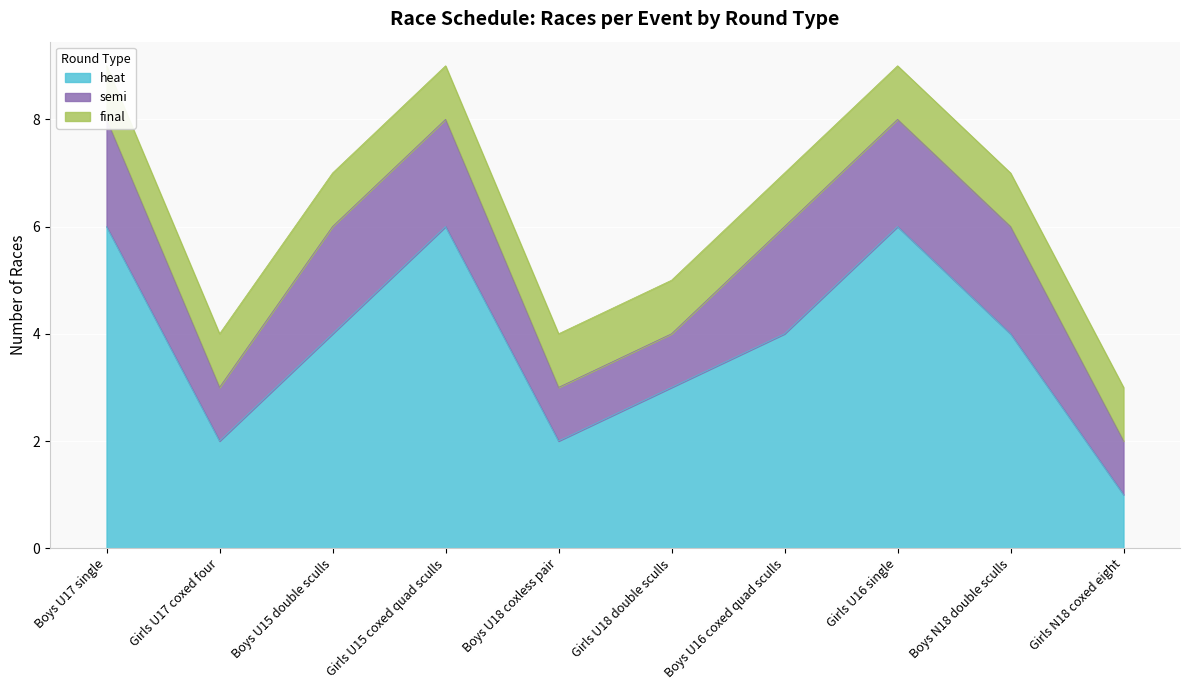

At which category is the sum across all series the highest?

Boys U17 single